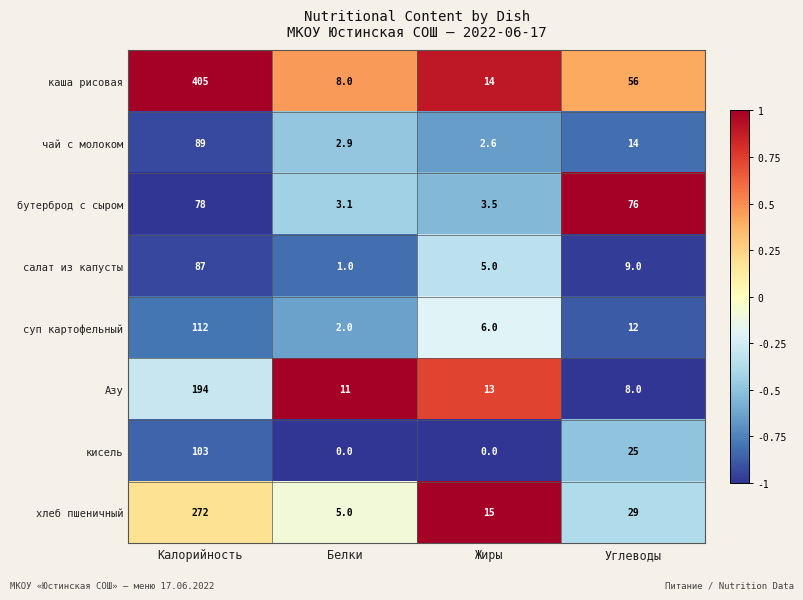

Which series changed the most between Калорийность and Углеводы?

каша рисовая